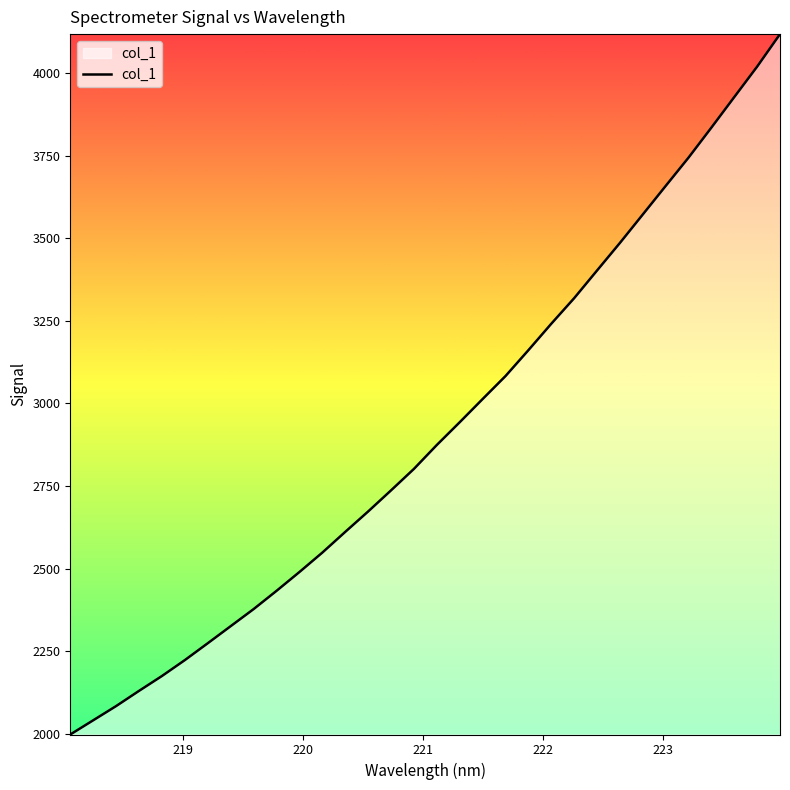

Reading left to right, what are all the values shown in this chart?

1998.0	2041.0	2084.0	2130.1	2175.0	2223.2	2274.2	2325.9	2377.5	2432.7	2489.7	2548.5	2611.1	2672.9	2736.8	2801.8	2874.2	2943.0	3013.1	3082.6	3161.0	3241.0	3318.4	3402.1	3485.6	3571.6	3658.0	3743.7	3834.6	3927.0	4019.1	4117.5